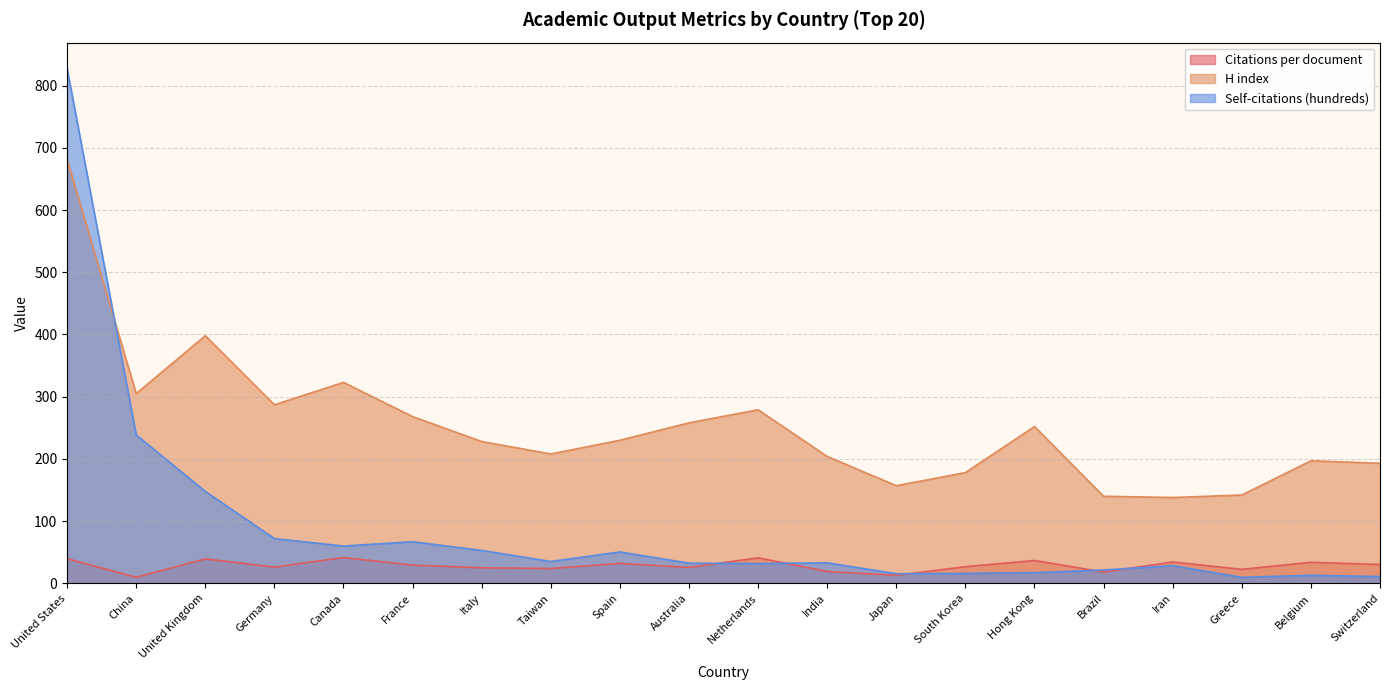

List the series in order of their peak value, lowest first.

Citations per document, H index, Self-citations (hundreds)